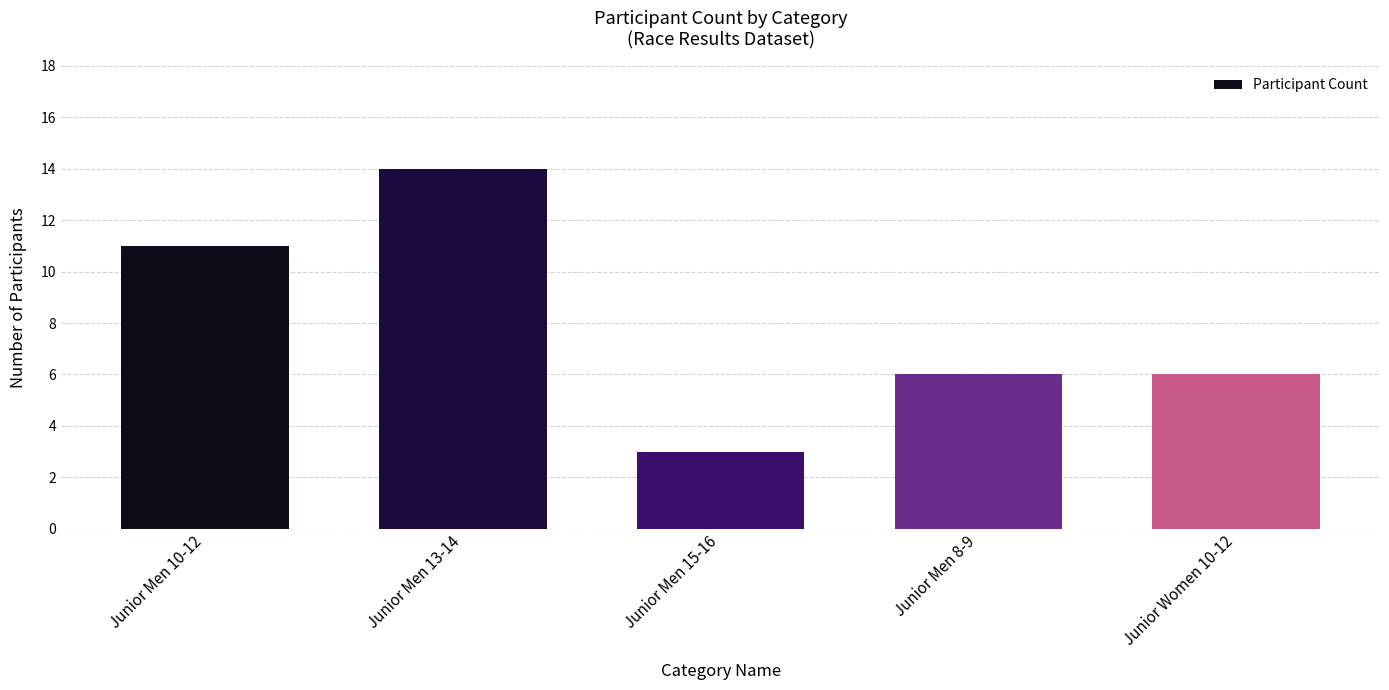

At which category does the chart reach its minimum across all series?

Junior Men 15-16